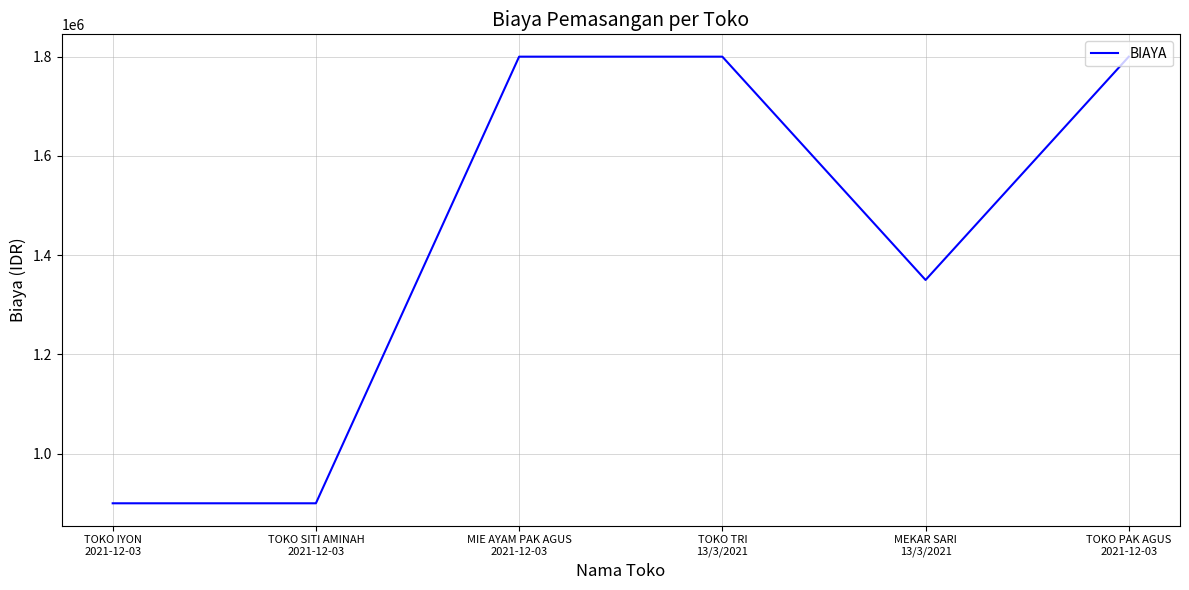

What is the greatest value displayed?

1800000